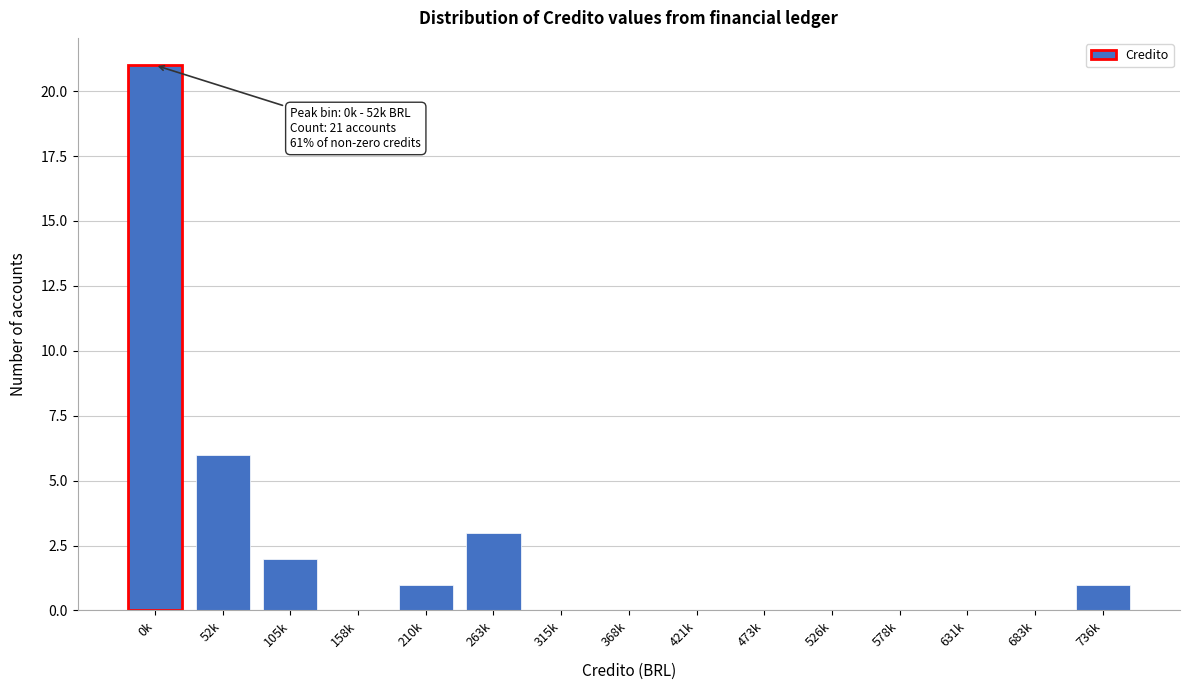

Reading right to left, what are all the values shown in this chart?

736k=1	683k=0	631k=0	578k=0	526k=0	473k=0	421k=0	368k=0	315k=0	263k=3	210k=1	158k=0	105k=2	52k=6	0k=21